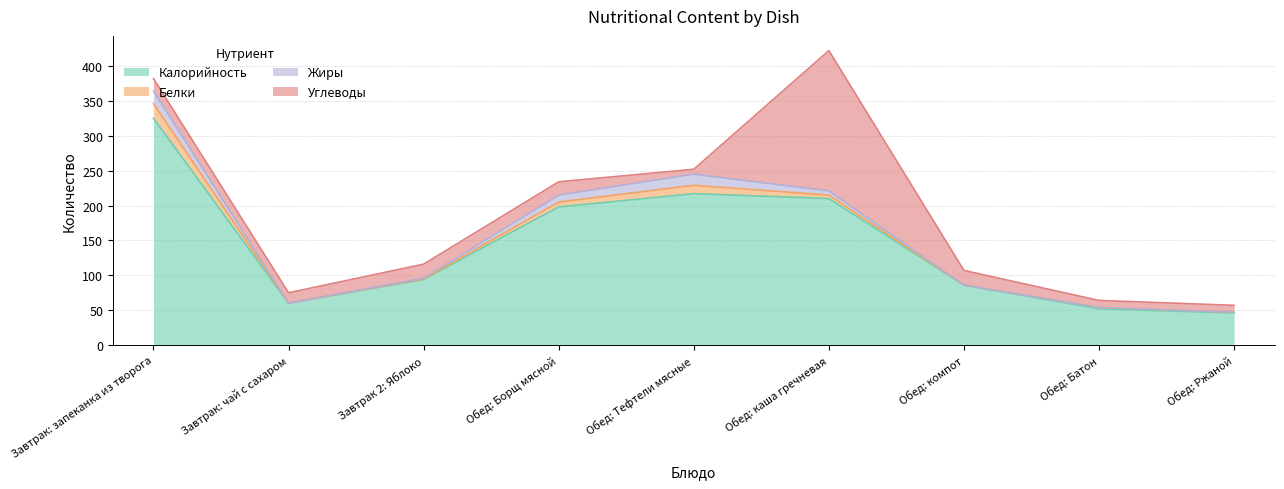

True or false: Белки and Жиры intersect in this chart.

False